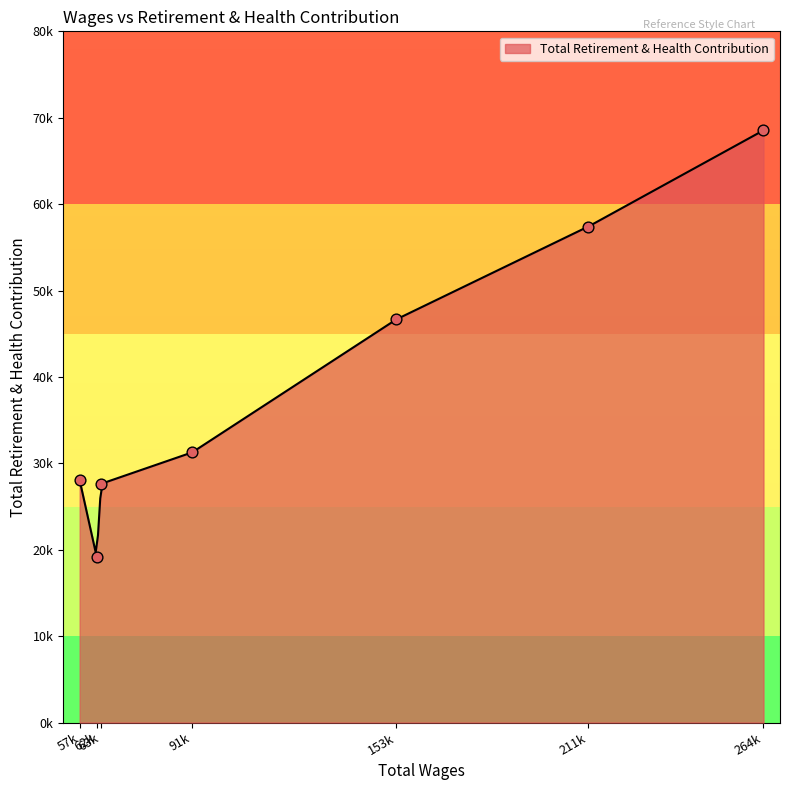

What is the ratio of the value at 211115.0 to the value at 264176.0?

0.8